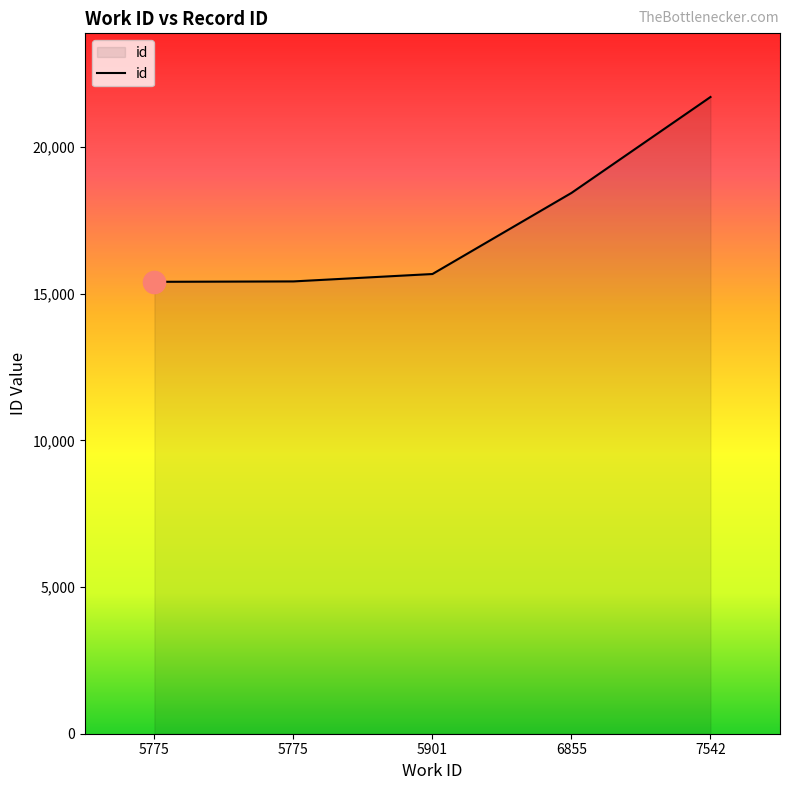

Reading left to right, extract all data points from this chart.

5775=15402	5775=15416	5901=15668	6855=18432	7542=21701